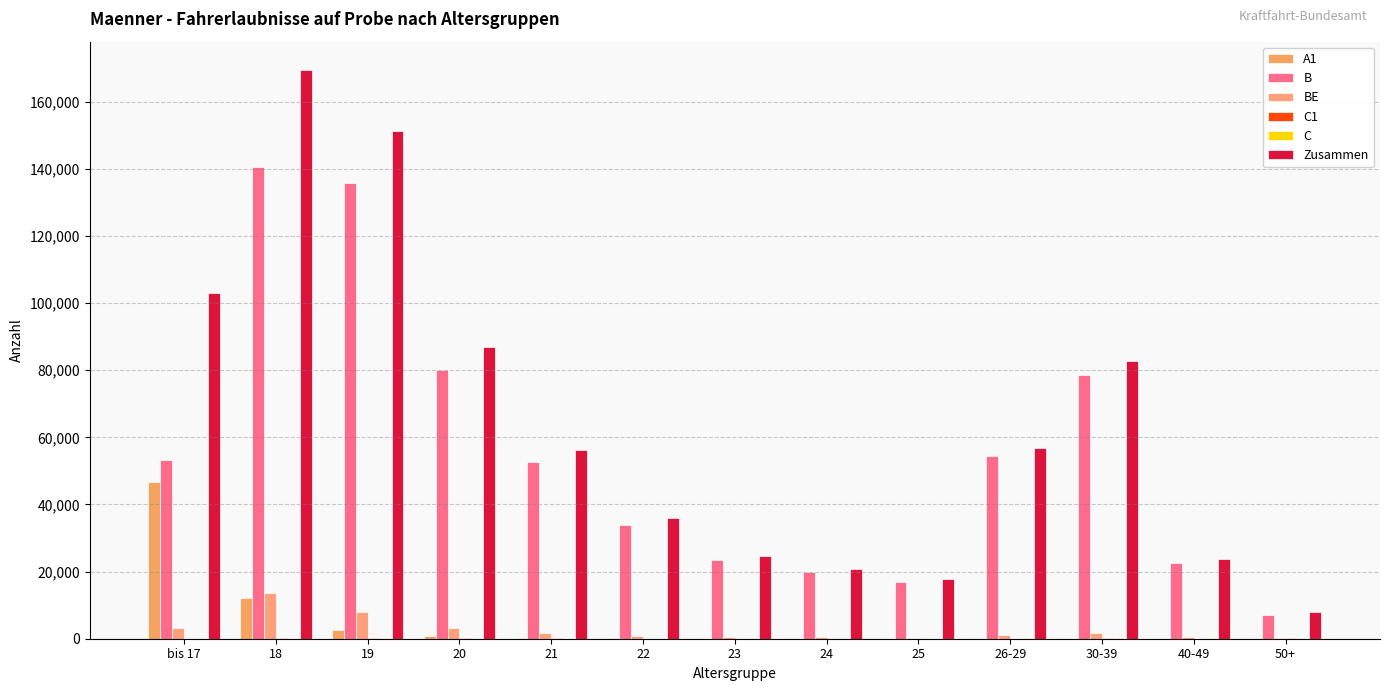

What is the total value across all series at 24?

40831